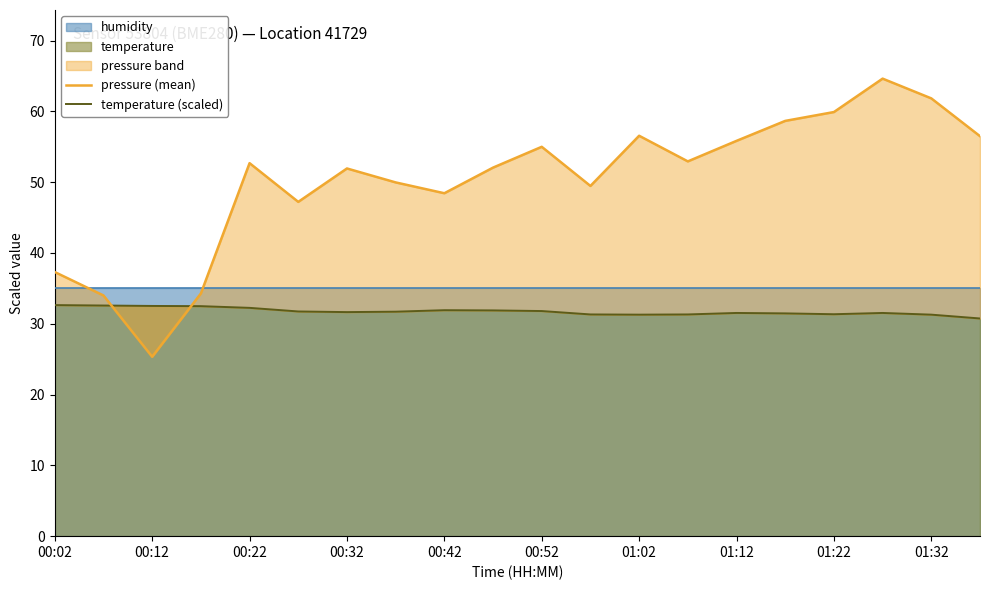

What is the value of the temperature (scaled) point at the 6th from the left?

31.7